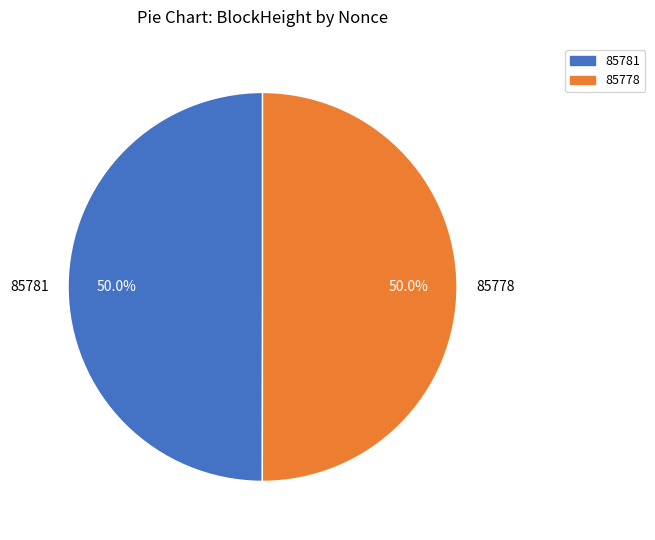

Count the number of slices in the pie.

2